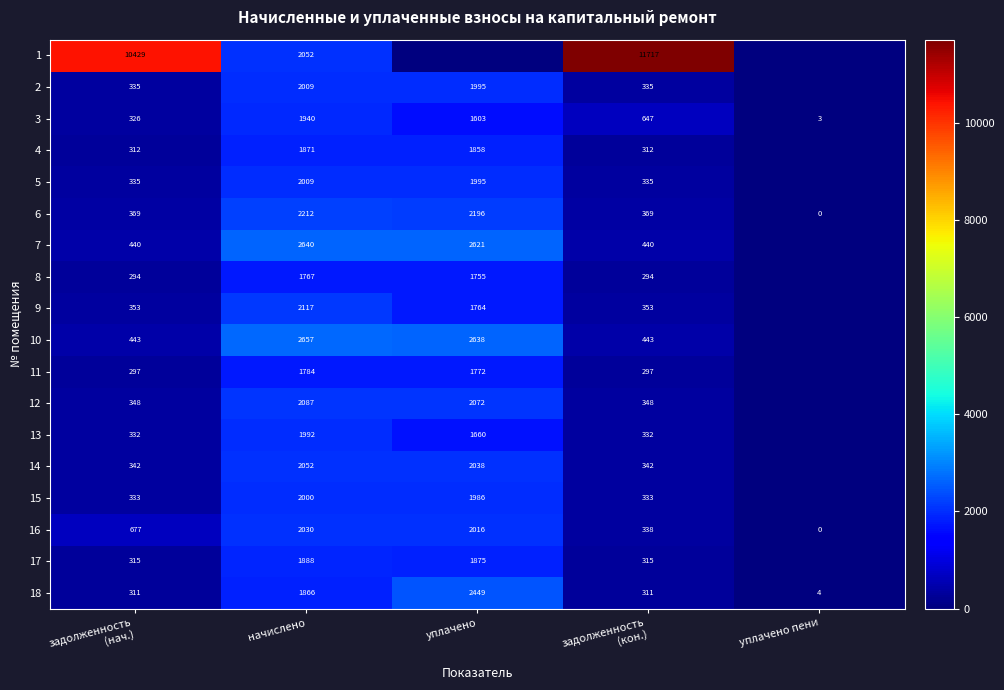

True or false: 8 has a value of 524 at начислено.

False